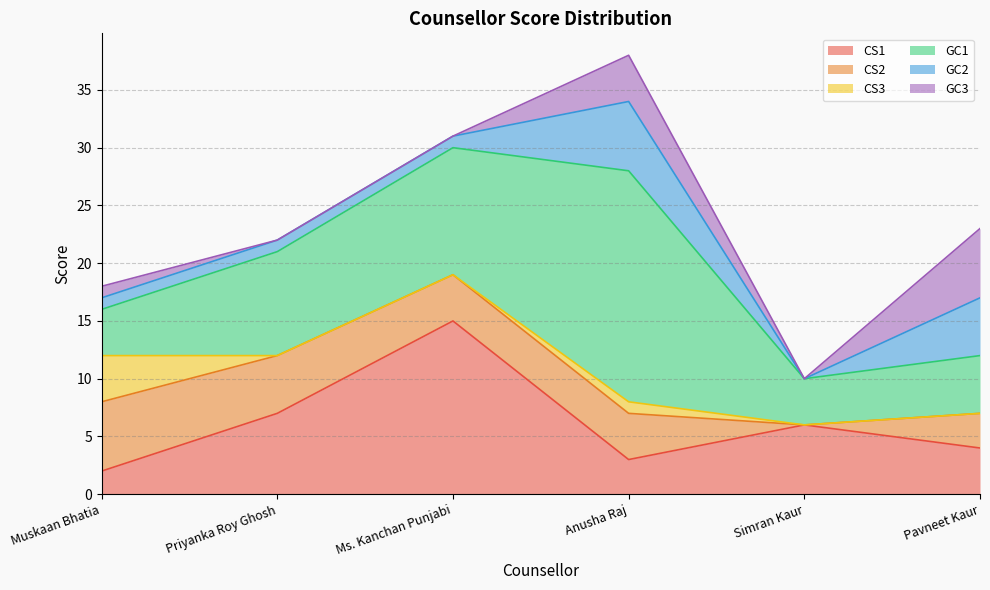

What is the maximum value for GC1?

20